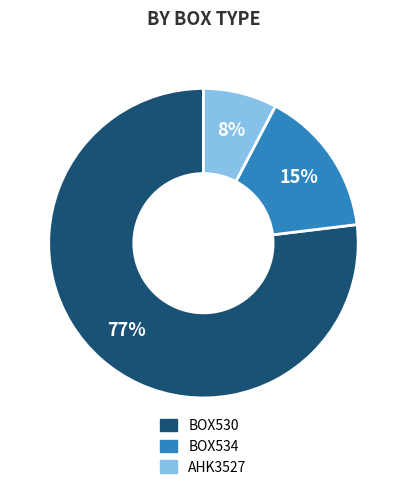

To the nearest percent, what is the difference between the largest and smallest slice percentages?

69%